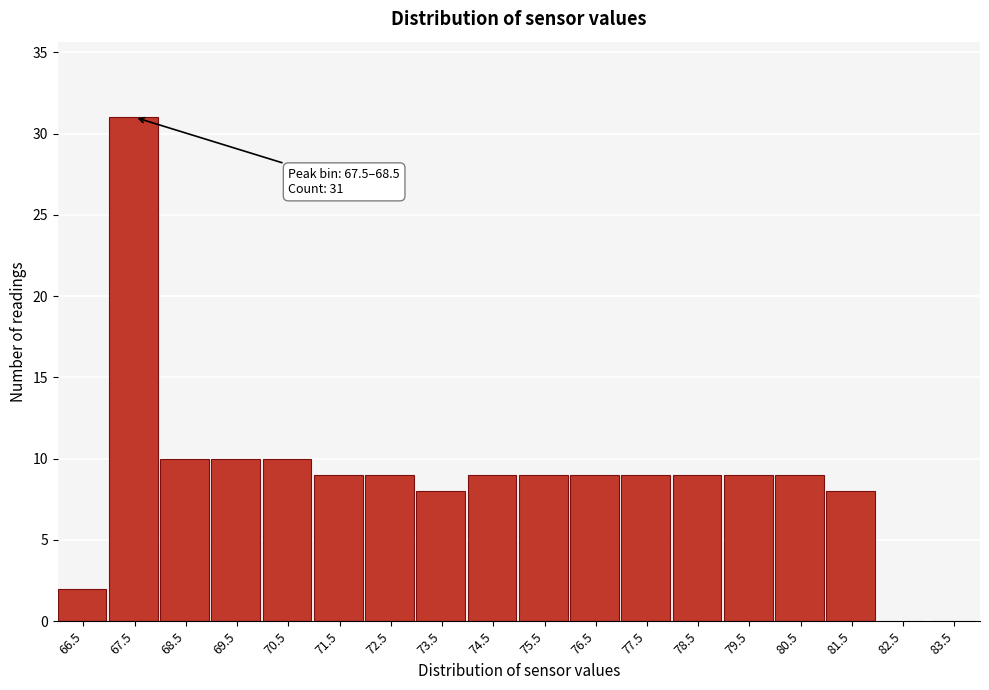

Reading left to right, what are all the values shown in this chart?

66.5=2	67.5=31	68.5=10	69.5=10	70.5=10	71.5=9	72.5=9	73.5=8	74.5=9	75.5=9	76.5=9	77.5=9	78.5=9	79.5=9	80.5=9	81.5=8	82.5=0	83.5=0